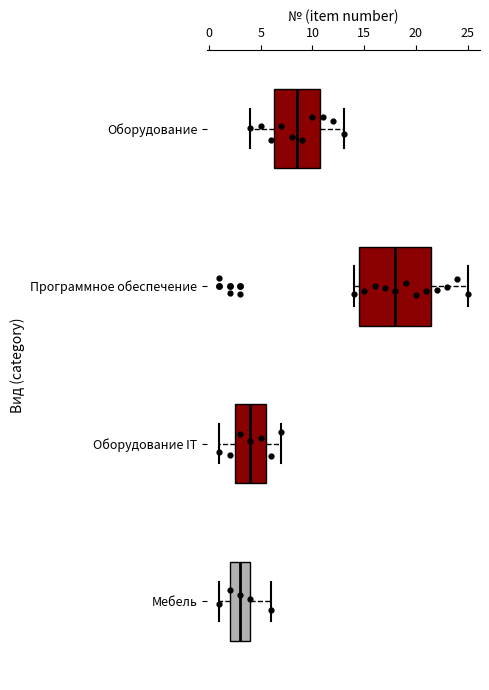

Reading bottom to top, read every box against the x-axis: the position of its median line, the range the box covers, and the ends of its whiskers. The values are not printed on the chart, so give them approximately, as read against the axis.

Мебель: median 3.0, box 2.0 to 4.0, whiskers 1.0 to 6.0
Оборудование IT: median 4.0, box 2.5 to 5.5, whiskers 1.0 to 7.0
Программное обеспечение: median 18.0, box 14.5 to 21.5, whiskers 14.0 to 25.0
Оборудование: median 8.5, box 6.5 to 11.0, whiskers 4.0 to 13.0